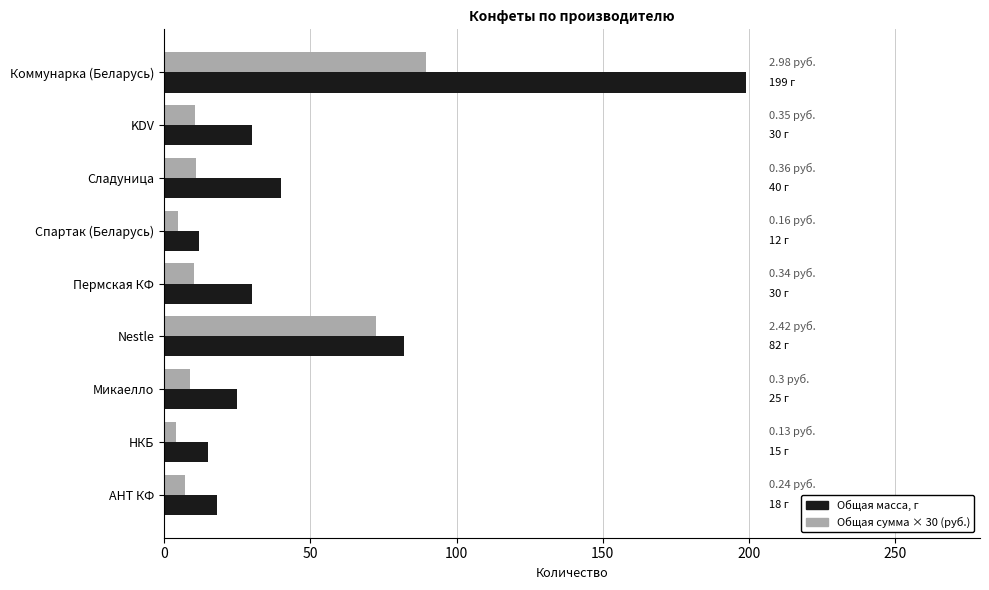

What are all the series names shown in the legend?

Общая масса, г, Общая сумма × 30 (руб.)